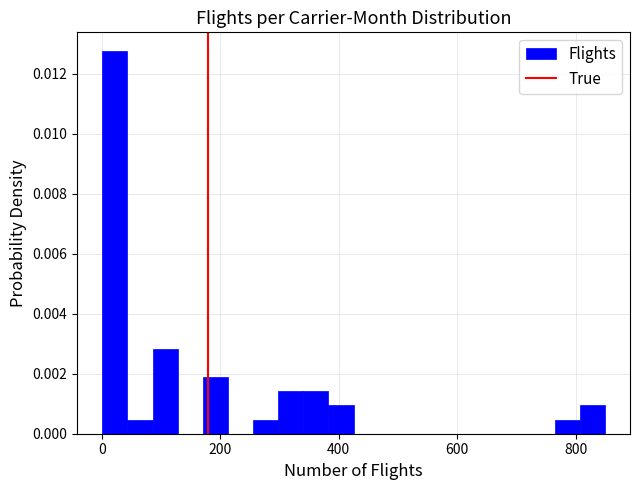

Read against the x-axis, roughly where is the centre of the tallest bar?

20